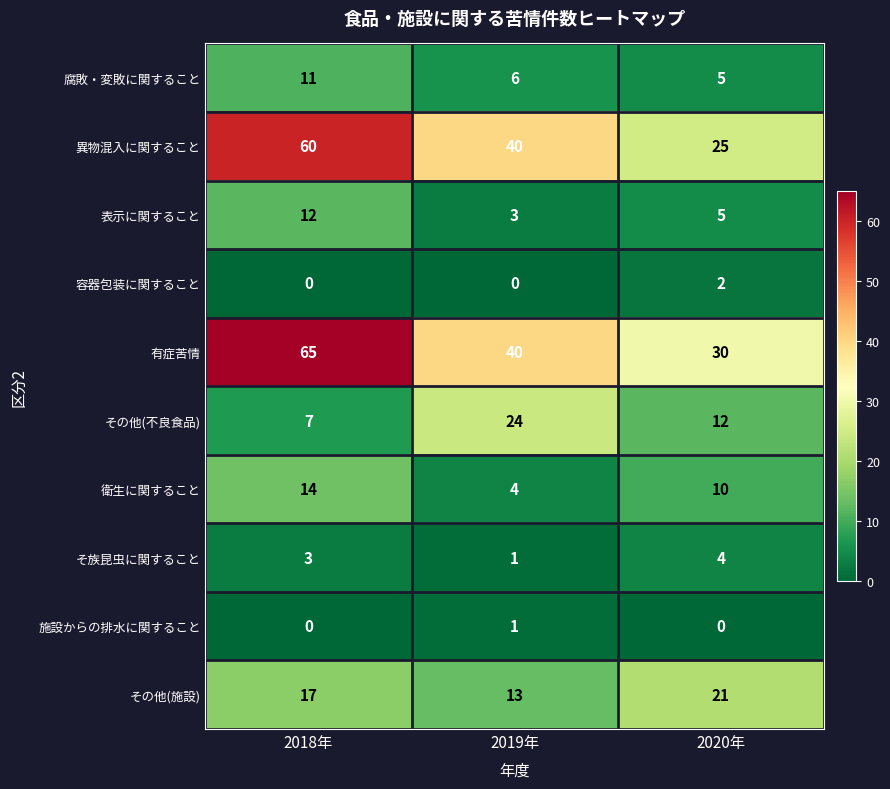

Where does the 腐敗・変敗に関すること series first go above 6?

2018年